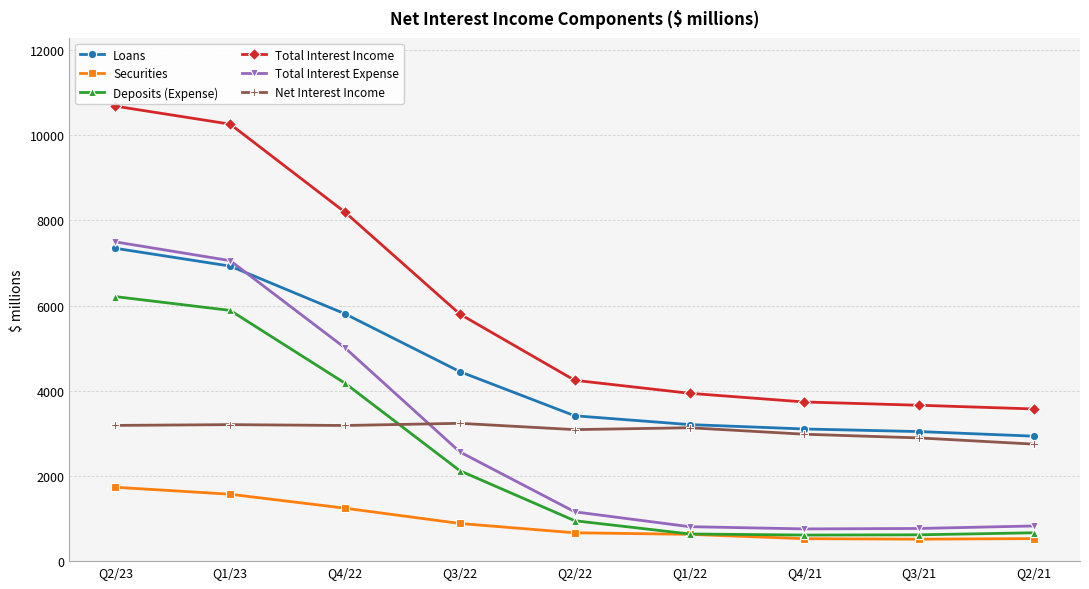

At which label is Total Interest Expense closest to 4126?

Q4/22